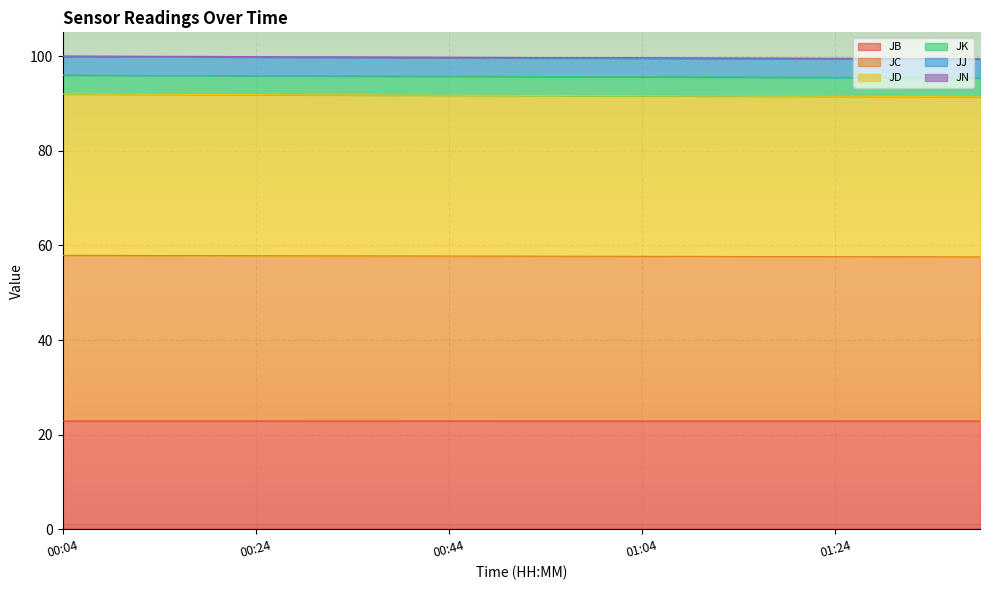

List the labels in order of JB value, largest first.

00:09, 00:14, 00:24, 00:04, 00:29, 00:19, 00:34, 00:39, 00:44, 00:49, 00:54, 00:59, 01:04, 01:24, 01:29, 01:09, 01:14, 01:19, 01:34, 01:39